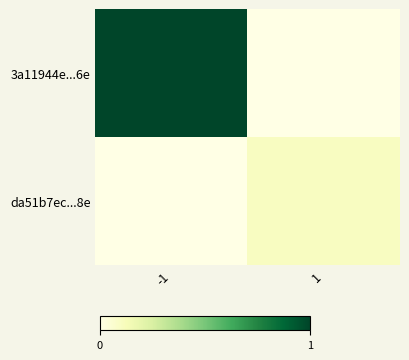

List the series in order of their peak value, highest first.

3a11944e...6e, da51b7ec...8e